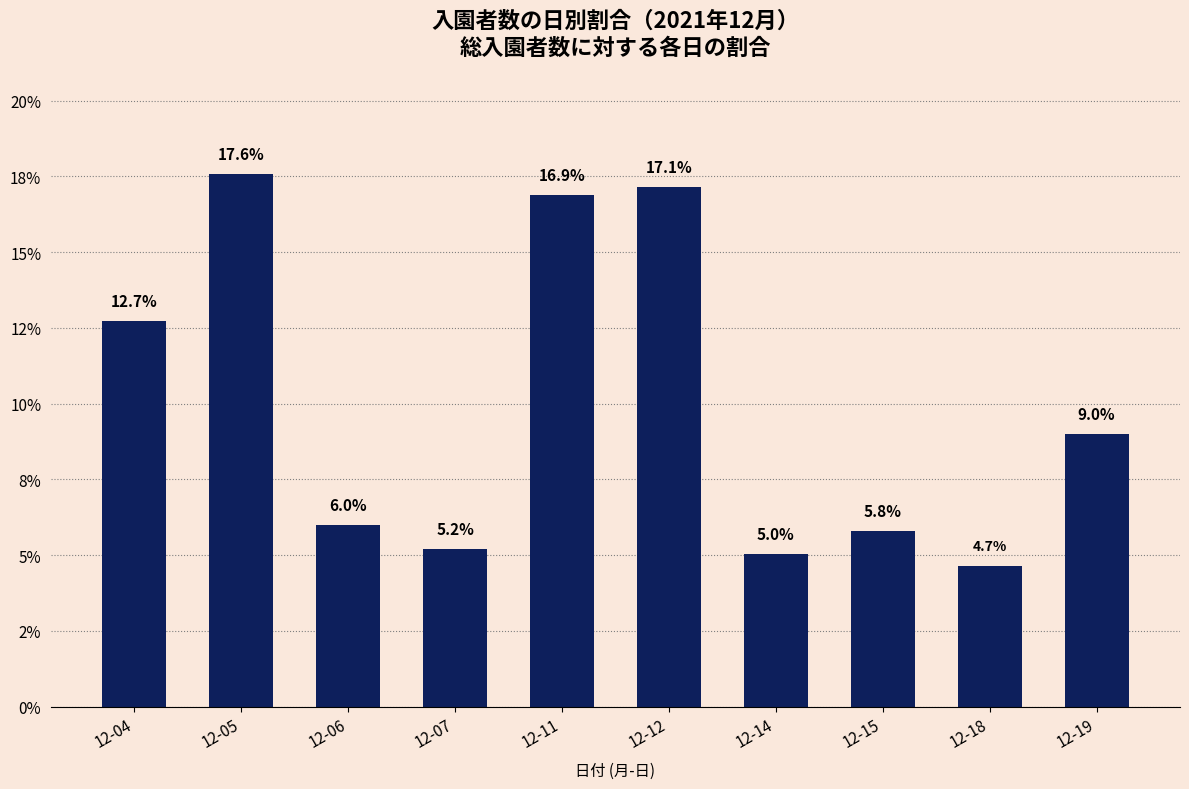

What is the value of the 7th bar from the left?

5.0